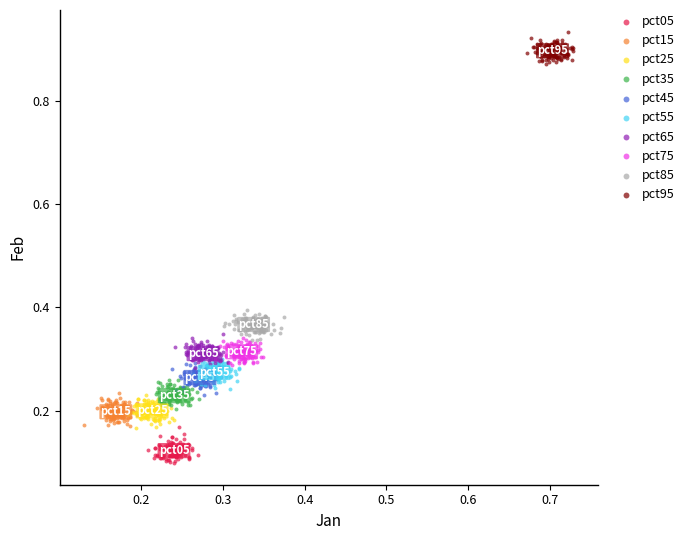

Which series contains the lowest Y value?

pct05